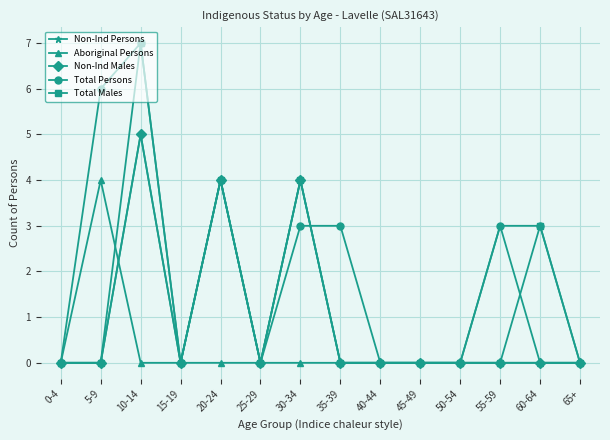

What is the value of the Total Persons point at the 3rd from the left?

7